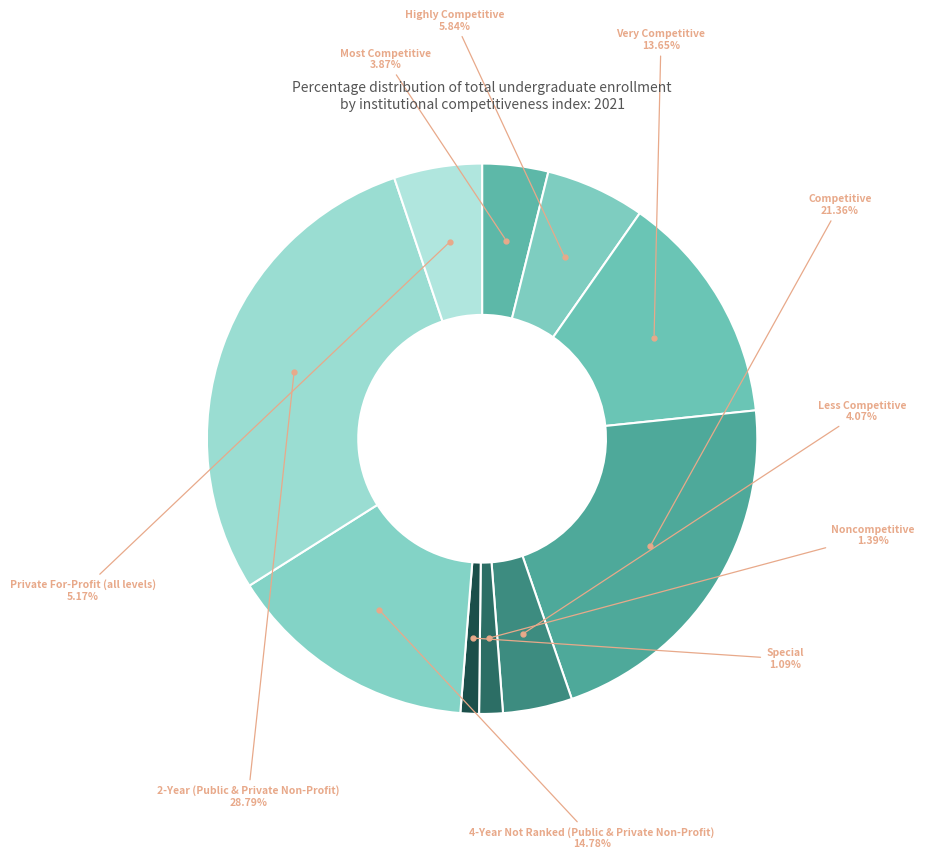

Count the number of slices in the pie.

10